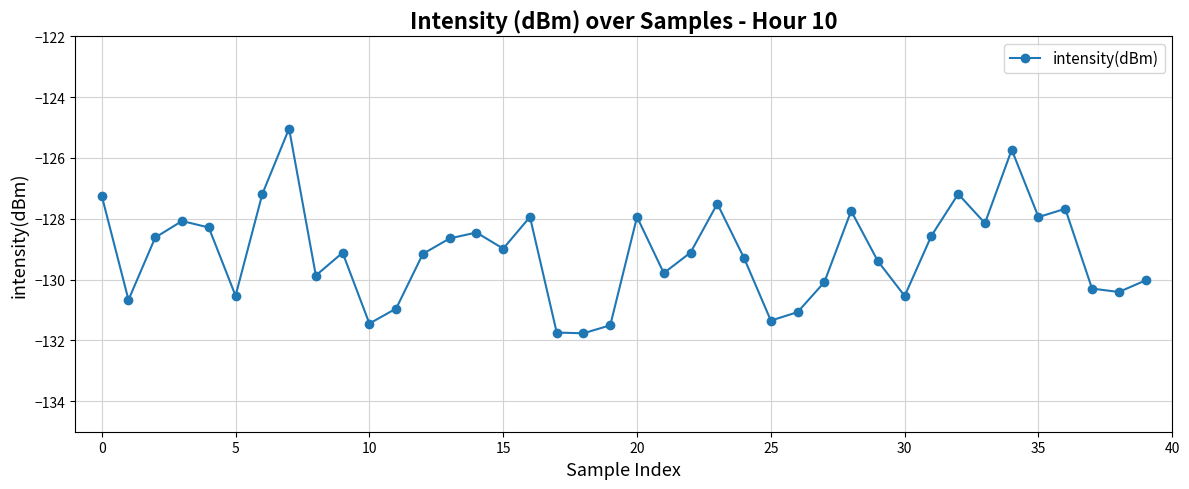

What is the difference between the second highest and minimum values?

6.0